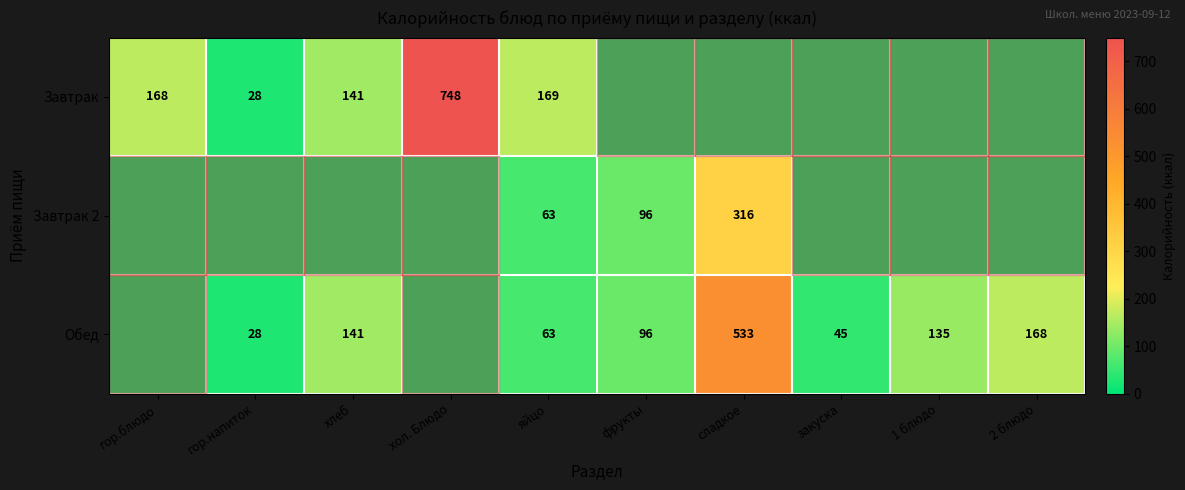

The Завтрак series shows 28 at гор.напиток. True or false?

True